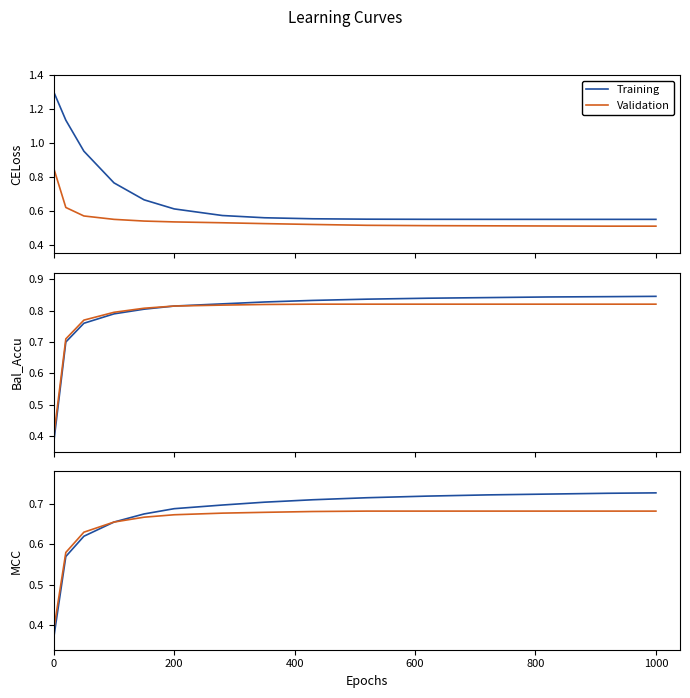

What is the difference between the maximum and minimum values in the Training series?

0.4